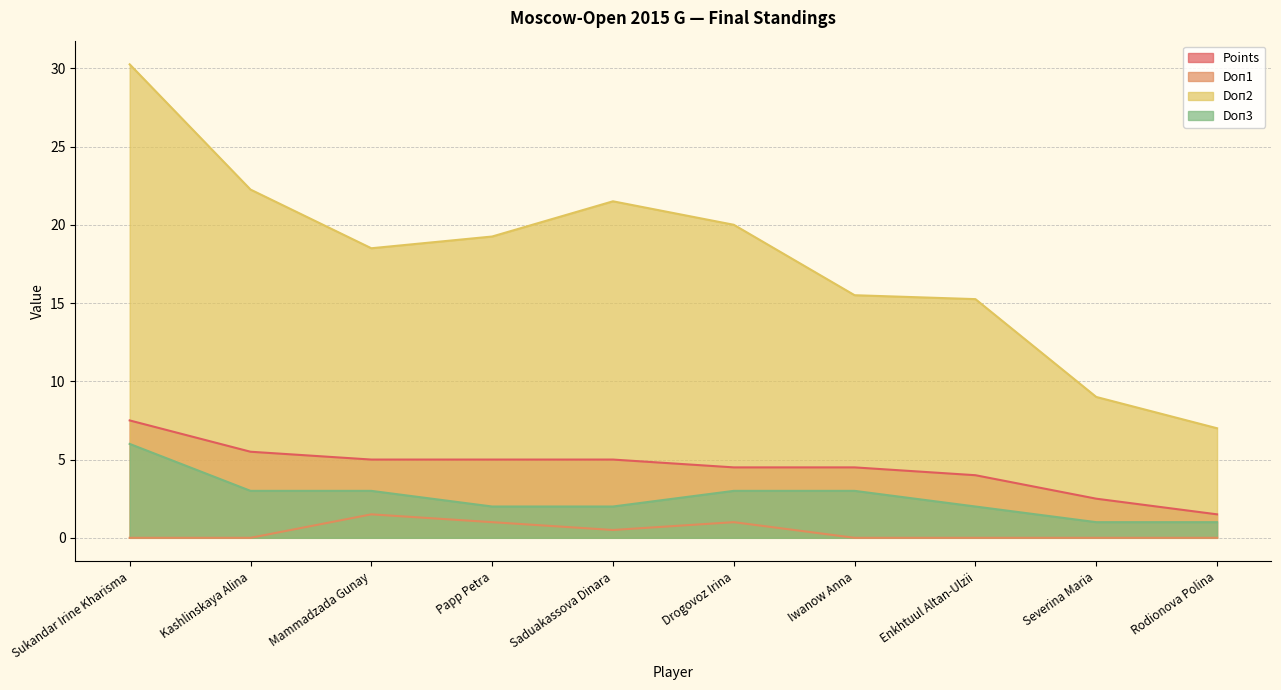

True or false: Doп1 and Doп2 cross at least once.

False